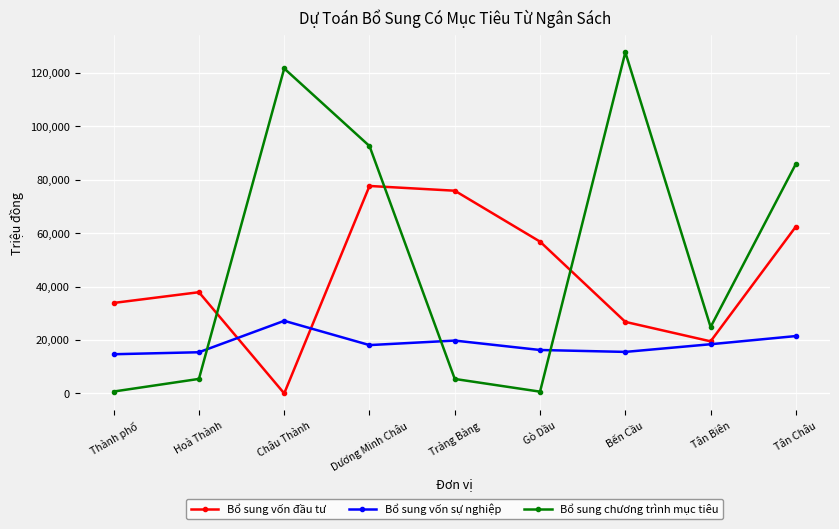

What is the difference between the maximum and second lowest values in the Bổ sung vốn đầu tư series?

58182